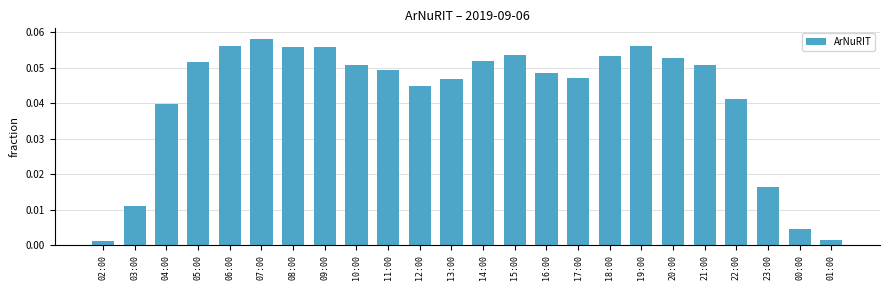

At which category does the chart reach its peak across all series?

07:00